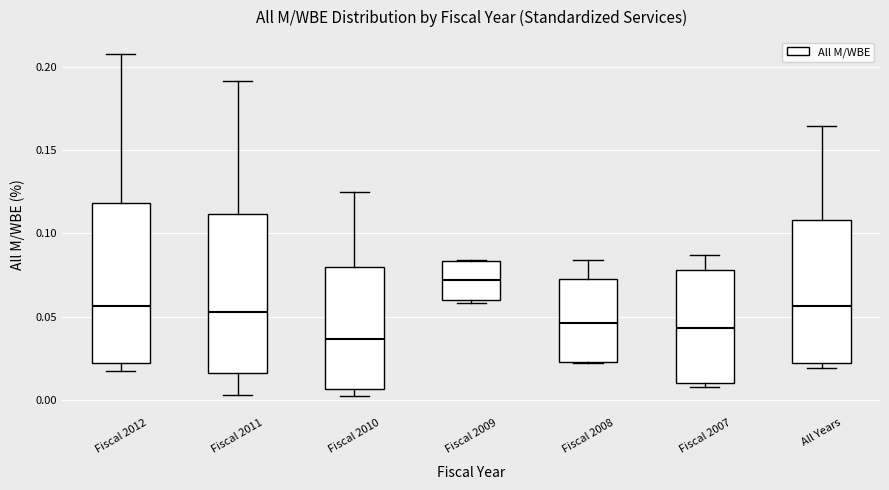

Reading left to right, transcribe this box plot: for each box, give where its median line is, the range the box spans, and where its two whiskers end, as read against the y-axis. The values are not printed on the chart, so give them approximately, as read against the axis.

Fiscal 2012: median 0.055, box 0.020 to 0.120, whiskers 0.015 to 0.210
Fiscal 2011: median 0.055, box 0.015 to 0.110, whiskers 0.005 to 0.190
Fiscal 2010: median 0.035, box 0.005 to 0.080, whiskers 0.000 to 0.125
Fiscal 2009: median 0.070, box 0.060 to 0.085, whiskers 0.060 (just below the box's lower edge) to 0.085
Fiscal 2008: median 0.045, box 0.025 to 0.075, whiskers 0.020 to 0.085
Fiscal 2007: median 0.045, box 0.010 to 0.080, whiskers 0.010 (just below the box's lower edge) to 0.085
All Years: median 0.055, box 0.020 to 0.110, whiskers 0.020 (just below the box's lower edge) to 0.165